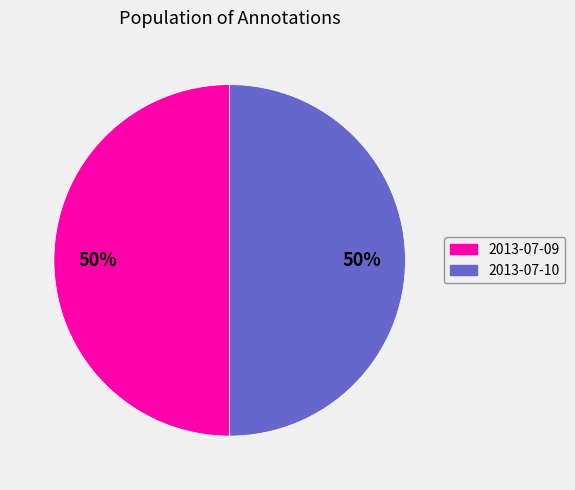

Is it true that 2013-07-09 is 56% of the pie?

False